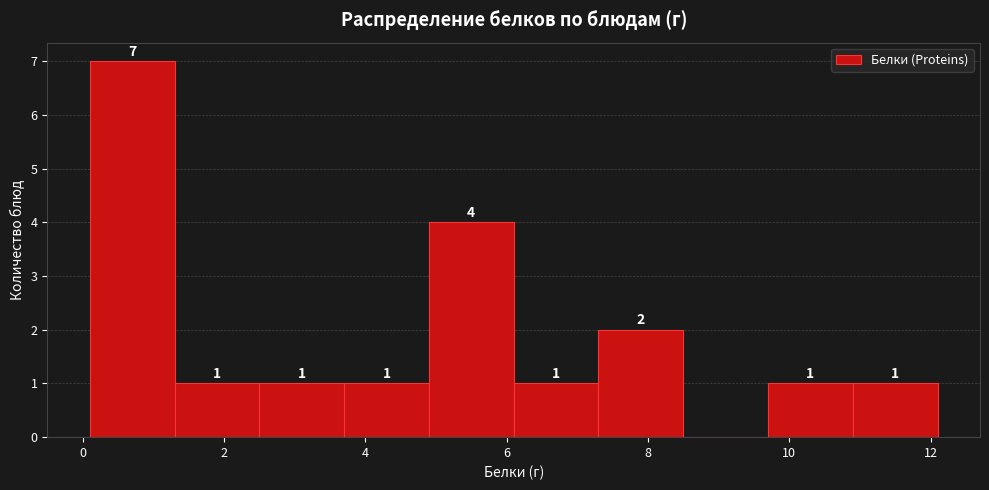

Which range on the x-axis has the tallest bar?

0.1 to 1.3